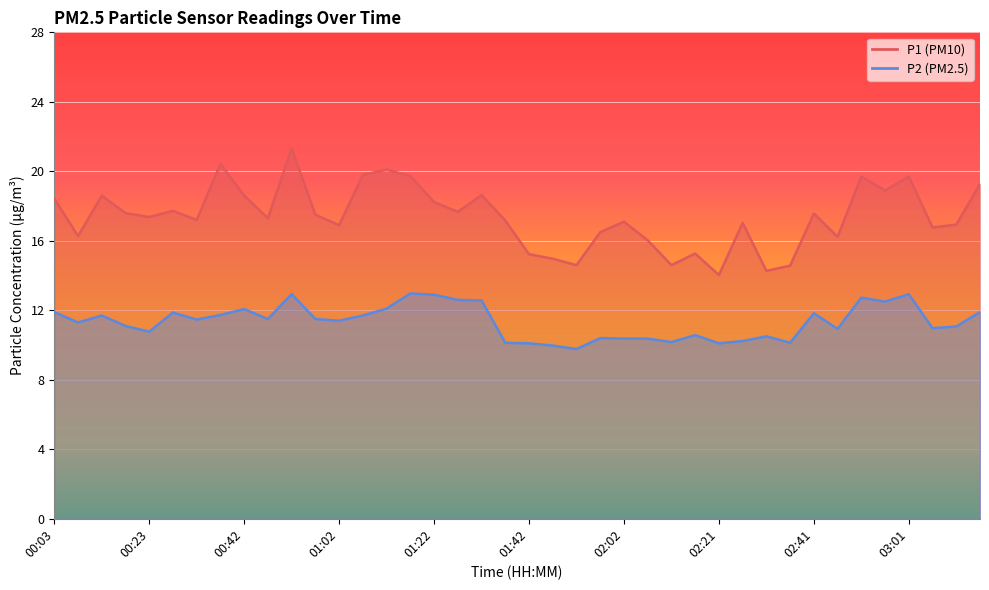

What is the difference between the highest and lowest values at 01:52?

4.8